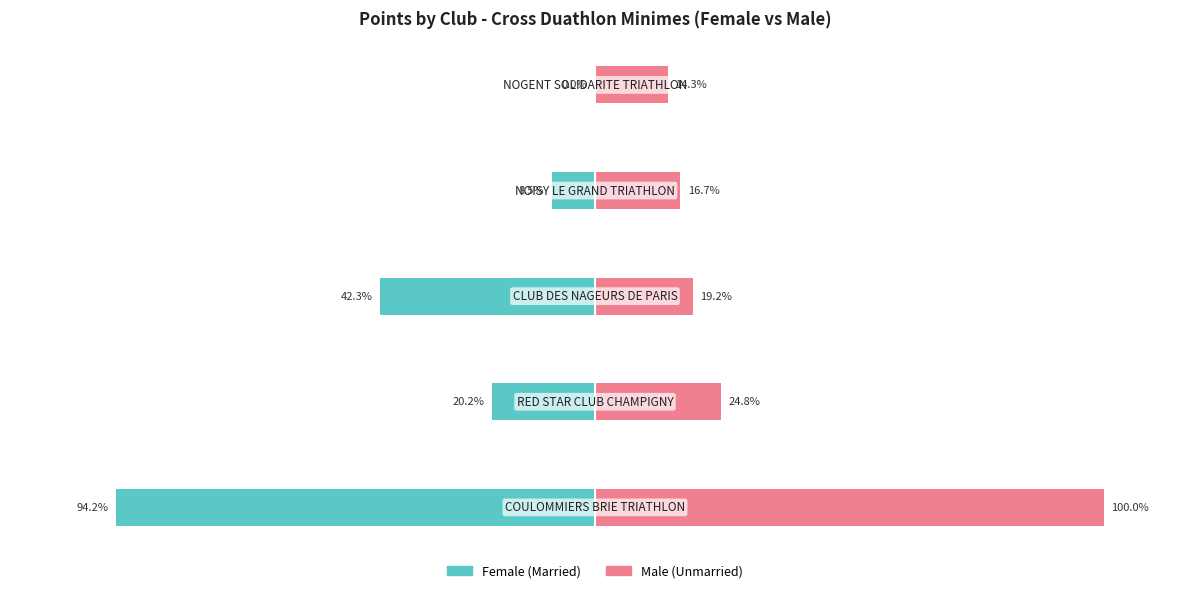

What is the difference between the maximum and minimum values in the Male (Unmarried) series?

85.7